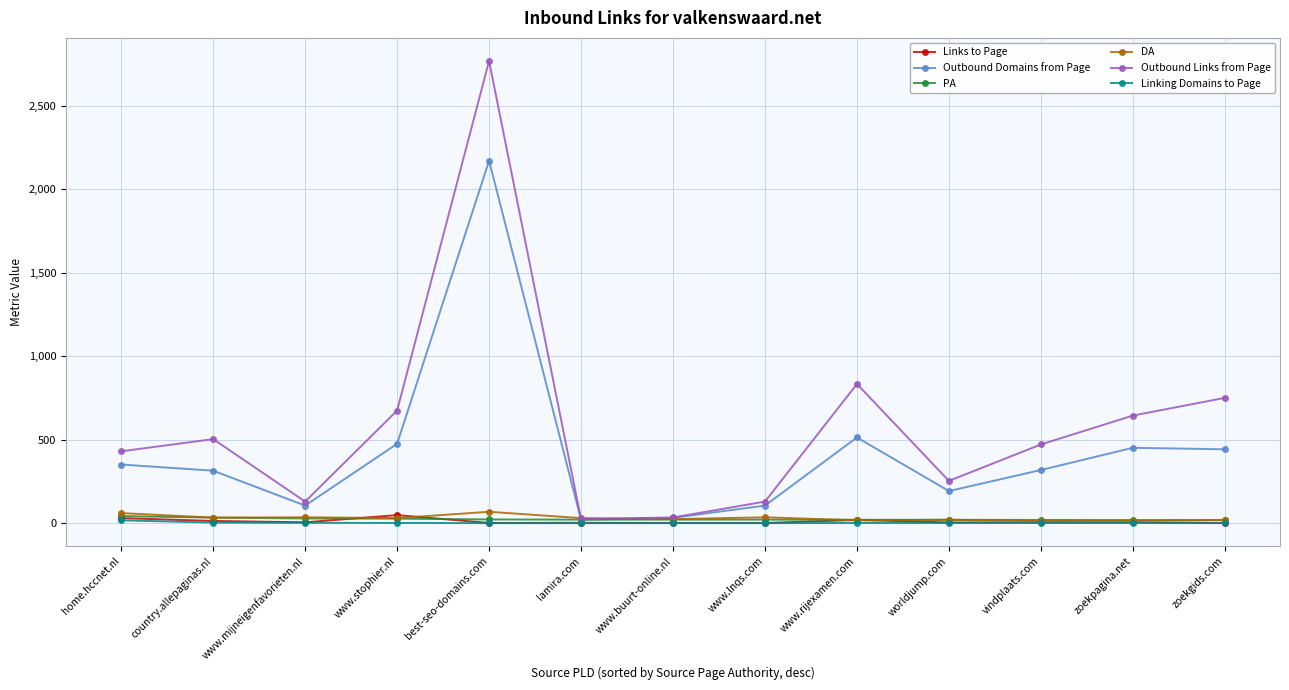

What is the lowest value of the PA series?

18